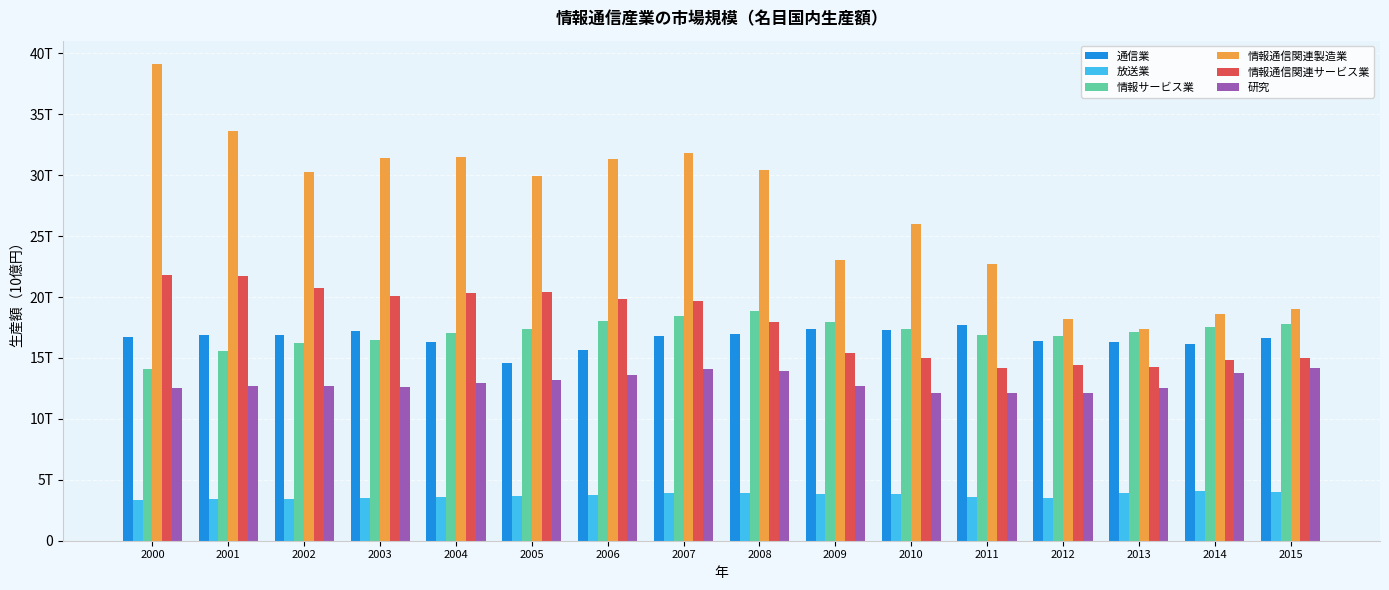

What are all the series names shown in the legend?

通信業, 放送業, 情報サービス業, 情報通信関連製造業, 情報通信関連サービス業, 研究